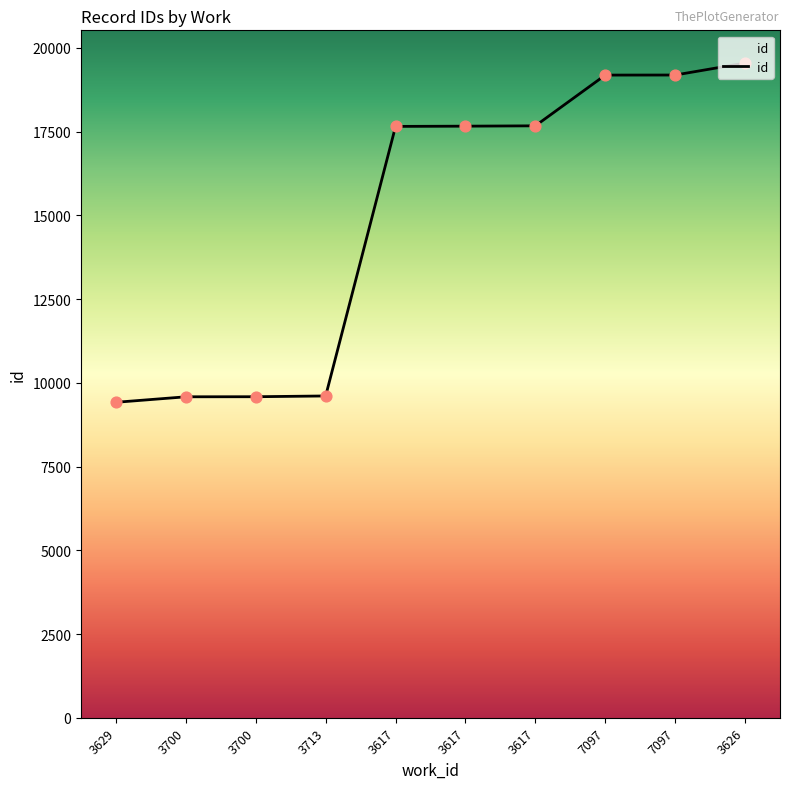

What is the ratio of the value at 3617 to the value at 3629?

1.9